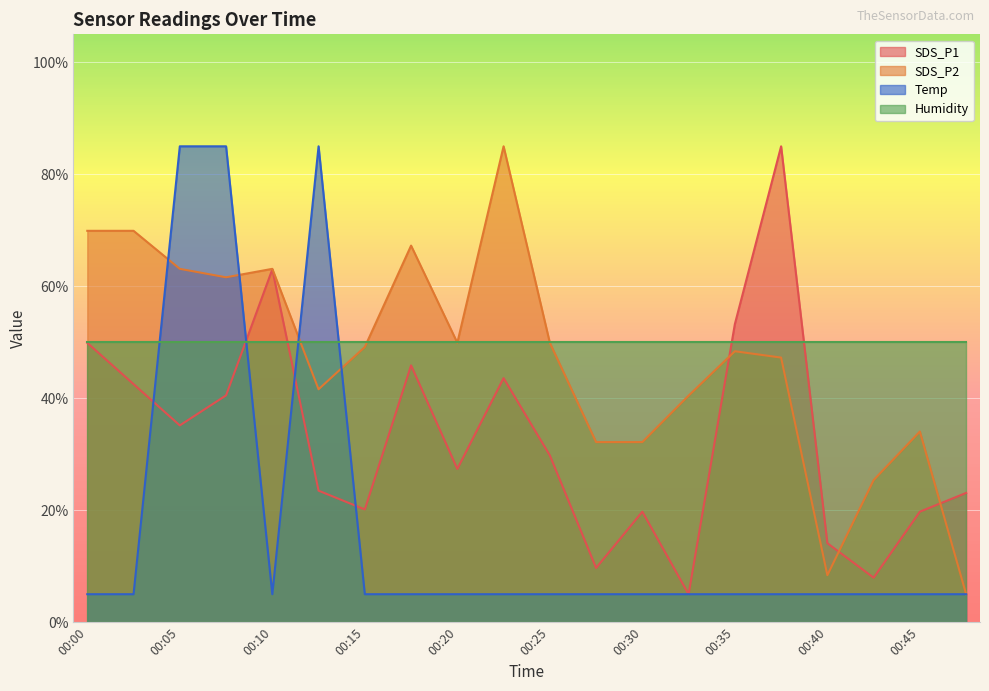

Does the chart display data point markers on the line(s)?

No